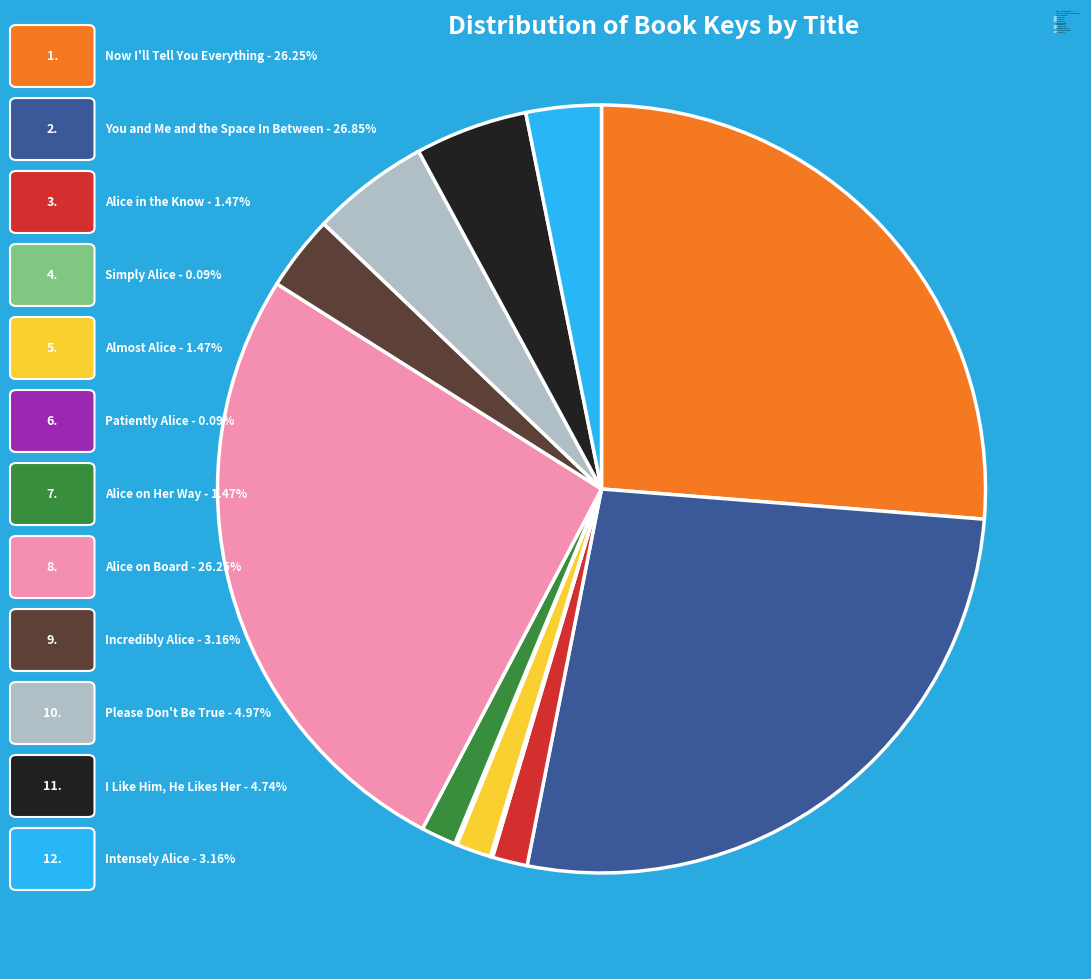

Approximately how many times larger is the value at Now I'll Tell You Everything compared to You and Me and the Space In Between?

1.0